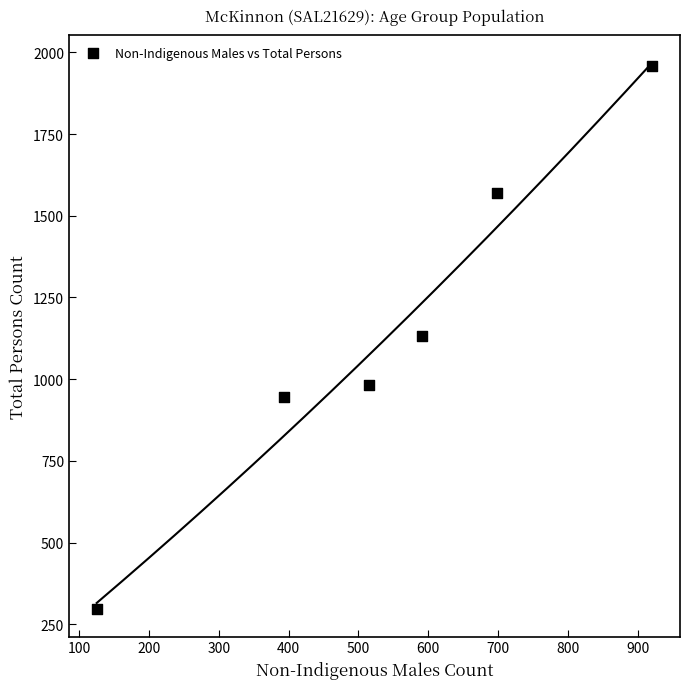

What is the range of Y values (max minus min)?

1662